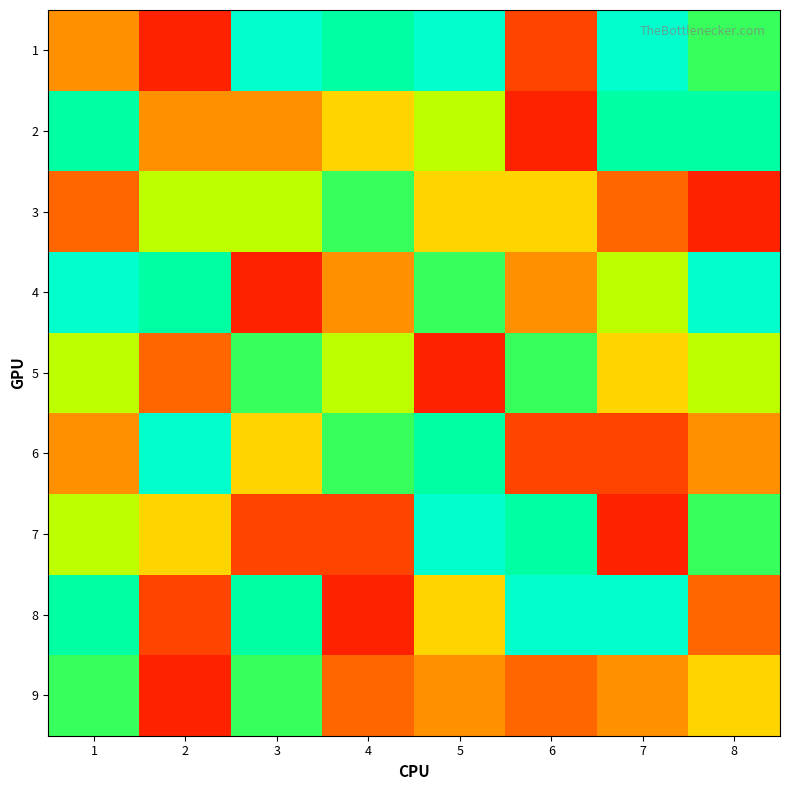

Which category has the lowest value across all series?

2